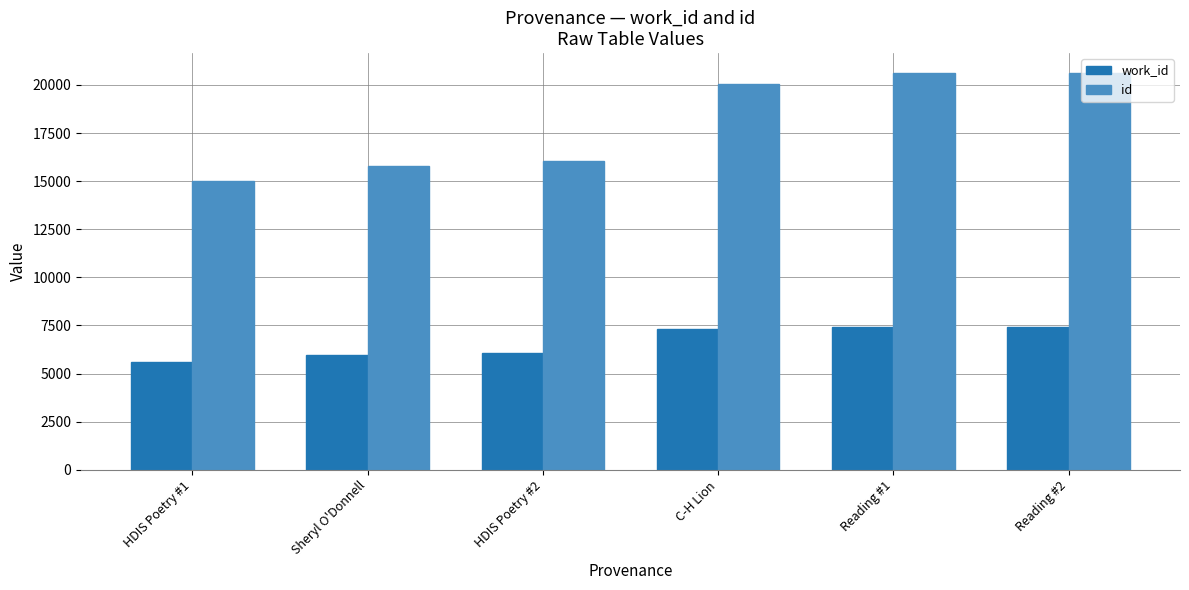

Which series has the largest range (max minus min)?

id